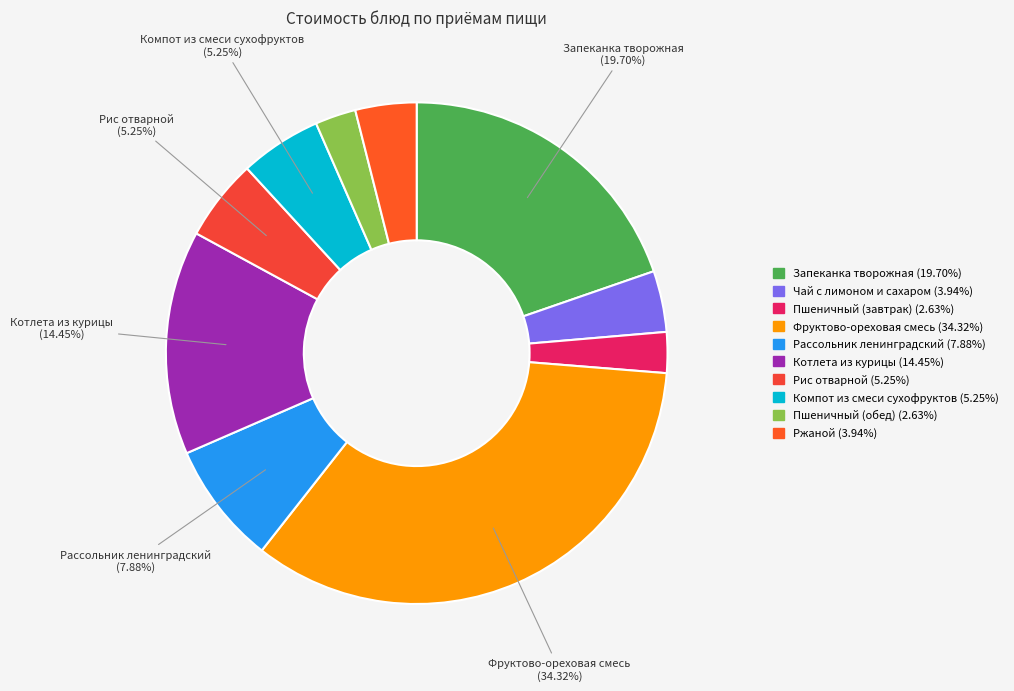

To the nearest percent, what is the difference between the Запеканка творожная and Фруктово-ореховая смесь slice percentages?

15%